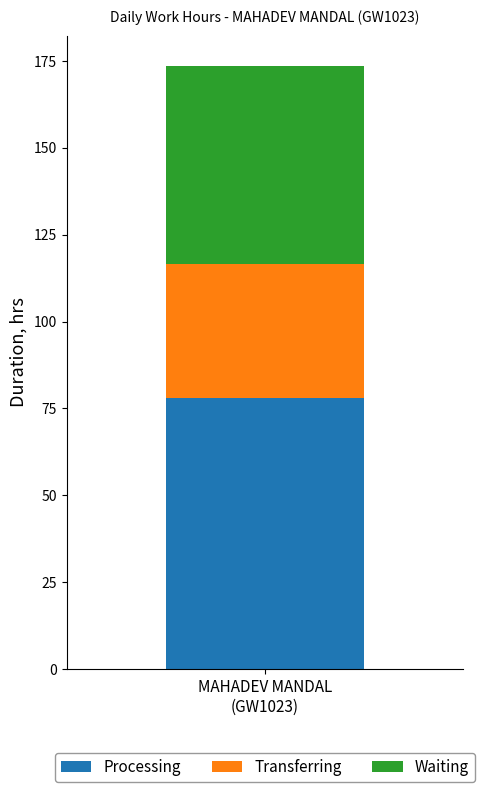

What is the maximum value for Processing?

77.9